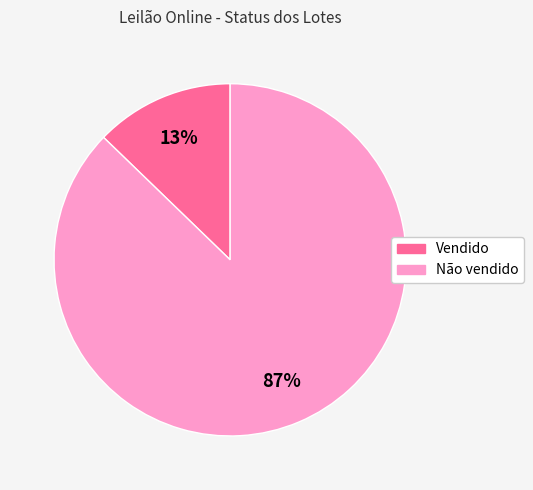

How many slices are in this pie chart?

2